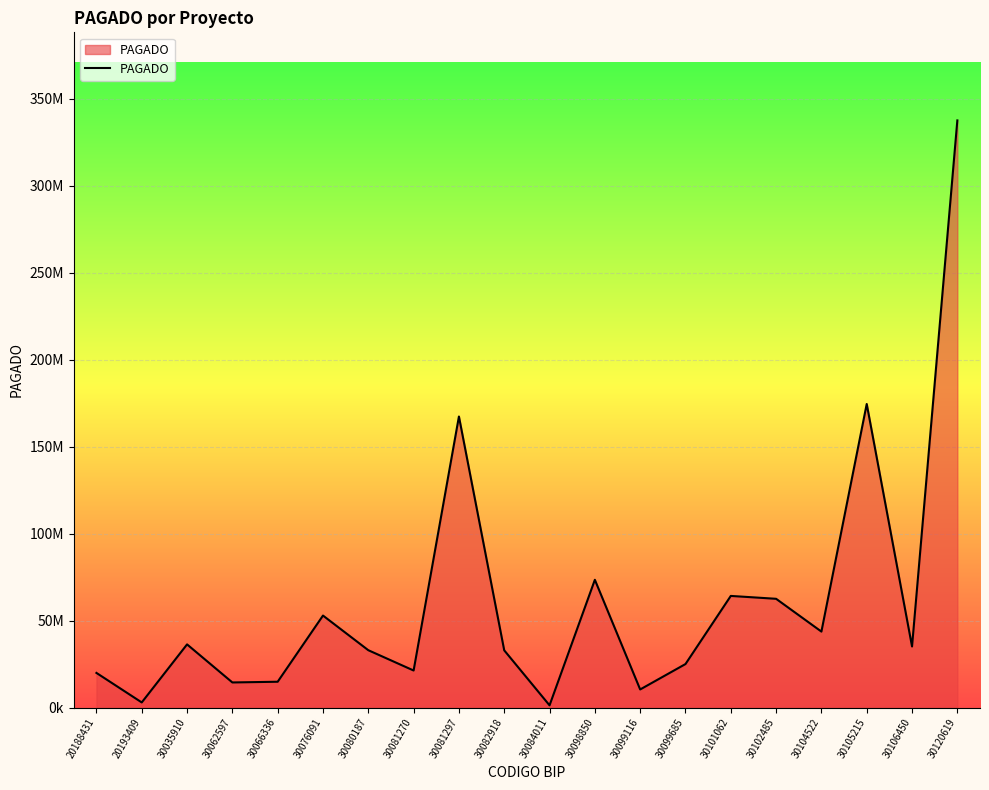

Does the chart have visible grid lines?

Yes